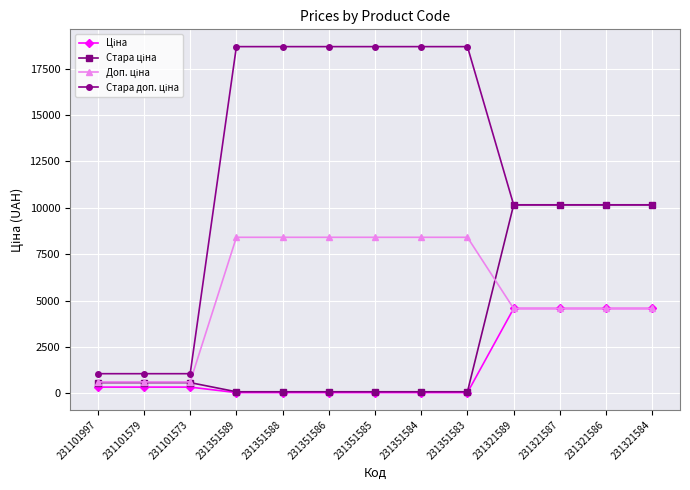

At how many categories does at least one series exceed 9601?

10